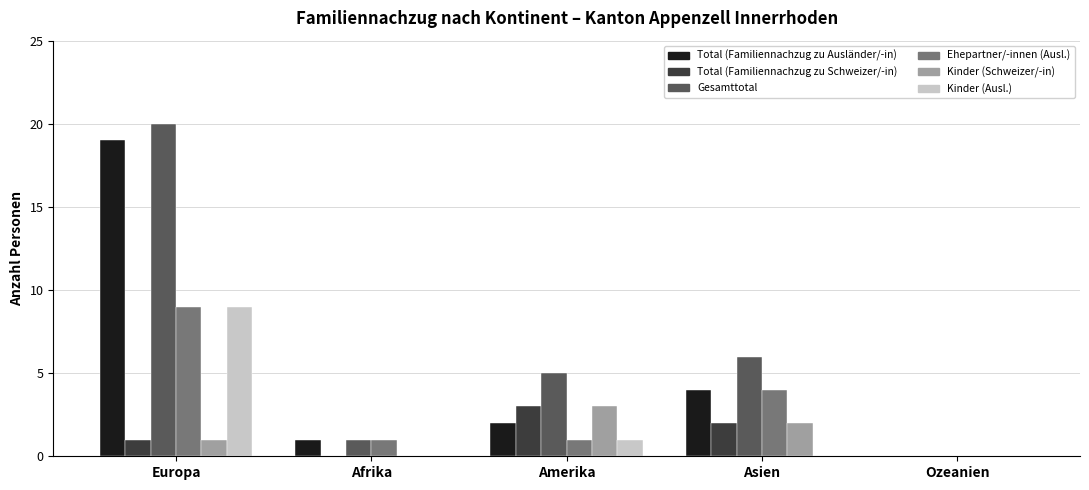

Is it true that Kinder (Schweizer/-in) equals 3 at Asien?

False